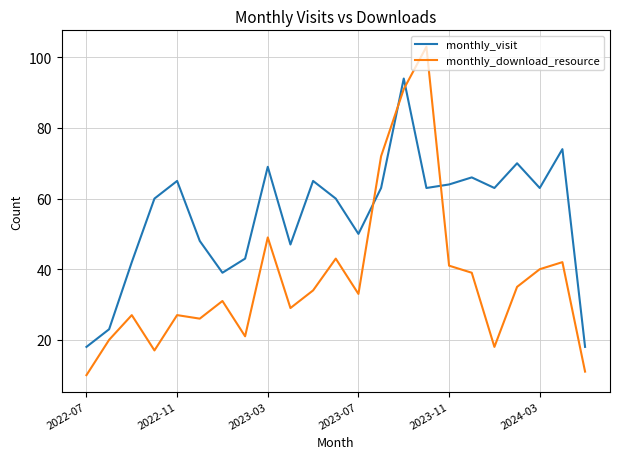

Which series ends up on top after the final intersection of monthly_download_resource and monthly_visit?

monthly_visit